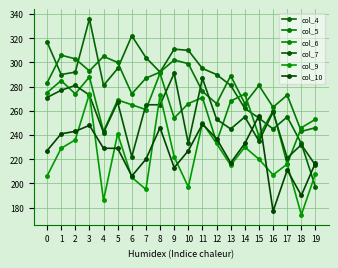

At which category does col_9 reach its first local valley?

4